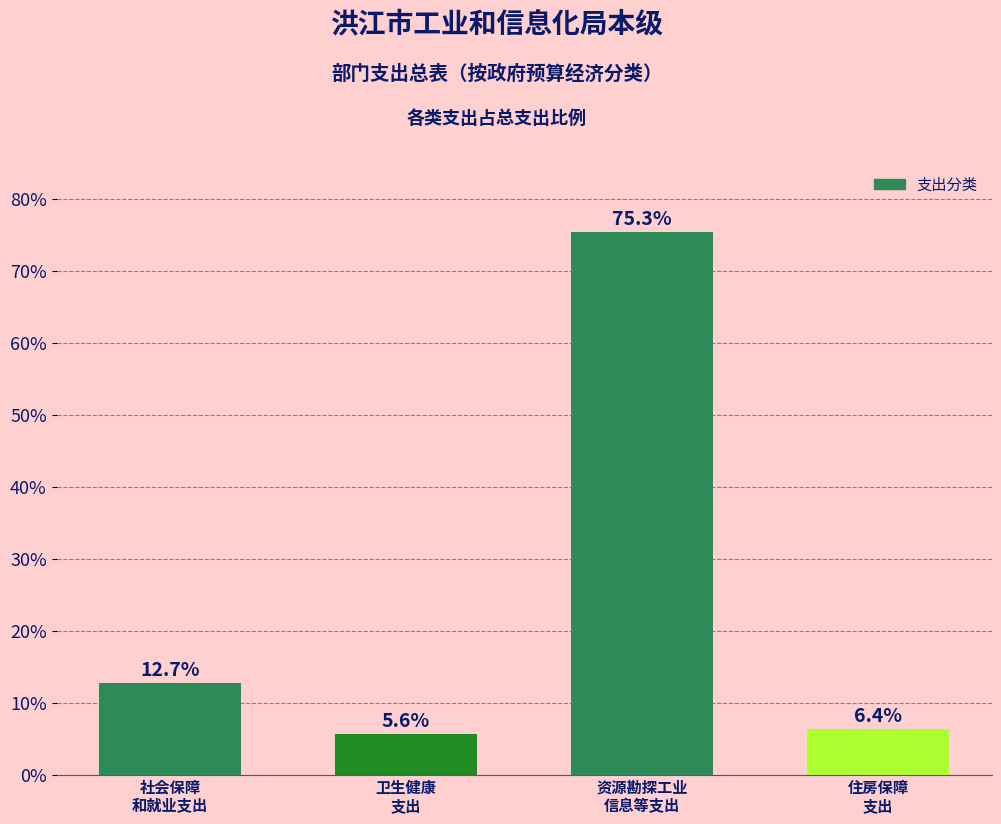

Reading left to right, list all the values displayed in this chart.

12.7	5.6	75.3	6.4